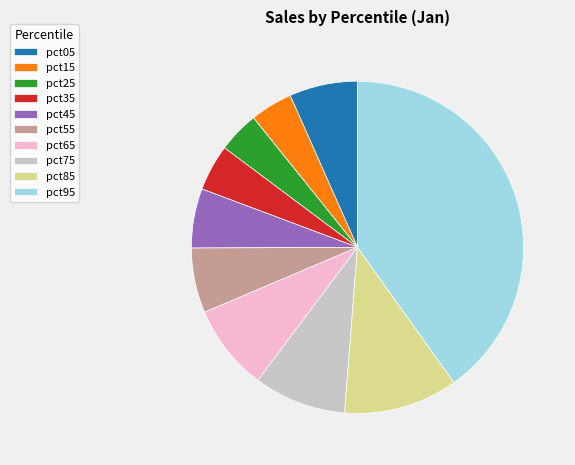

Which category has the biggest portion of the pie?

pct95